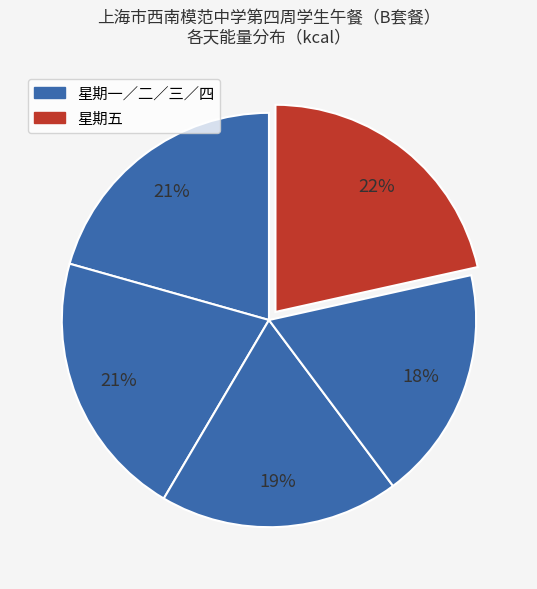

What is the smallest slice in the pie chart?

星期四 (768.3)